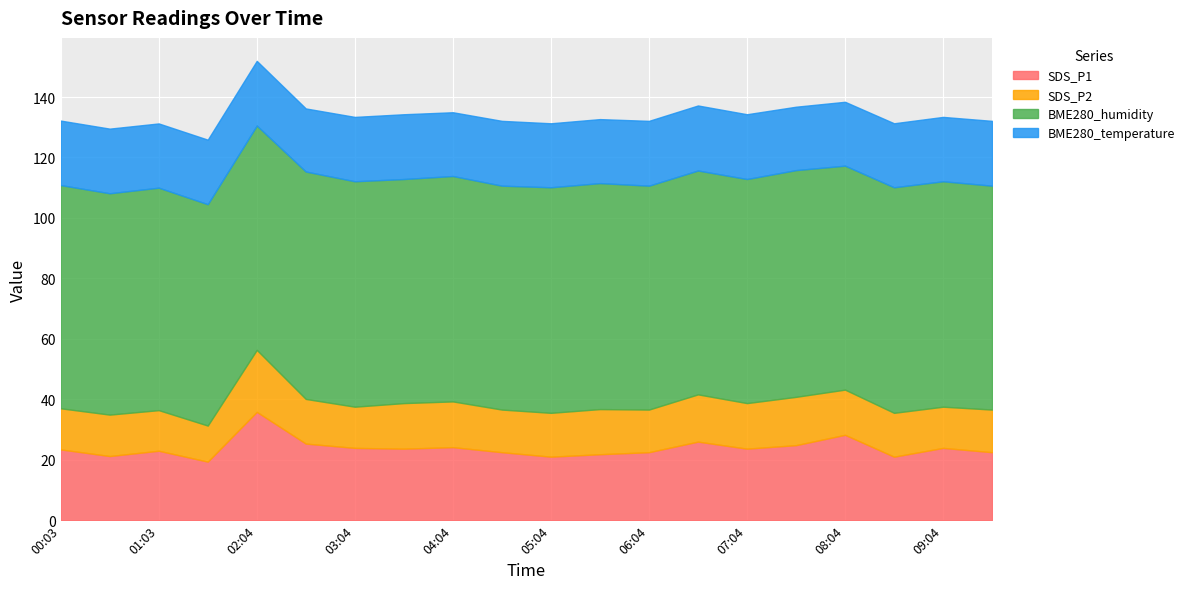

Between 02:04 and 06:34, which series saw the biggest shift?

SDS_P1